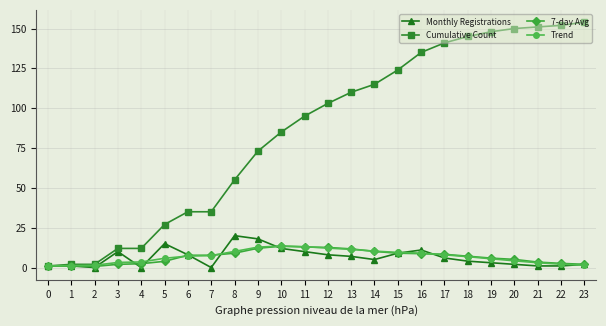

Does the chart have visible grid lines?

Yes